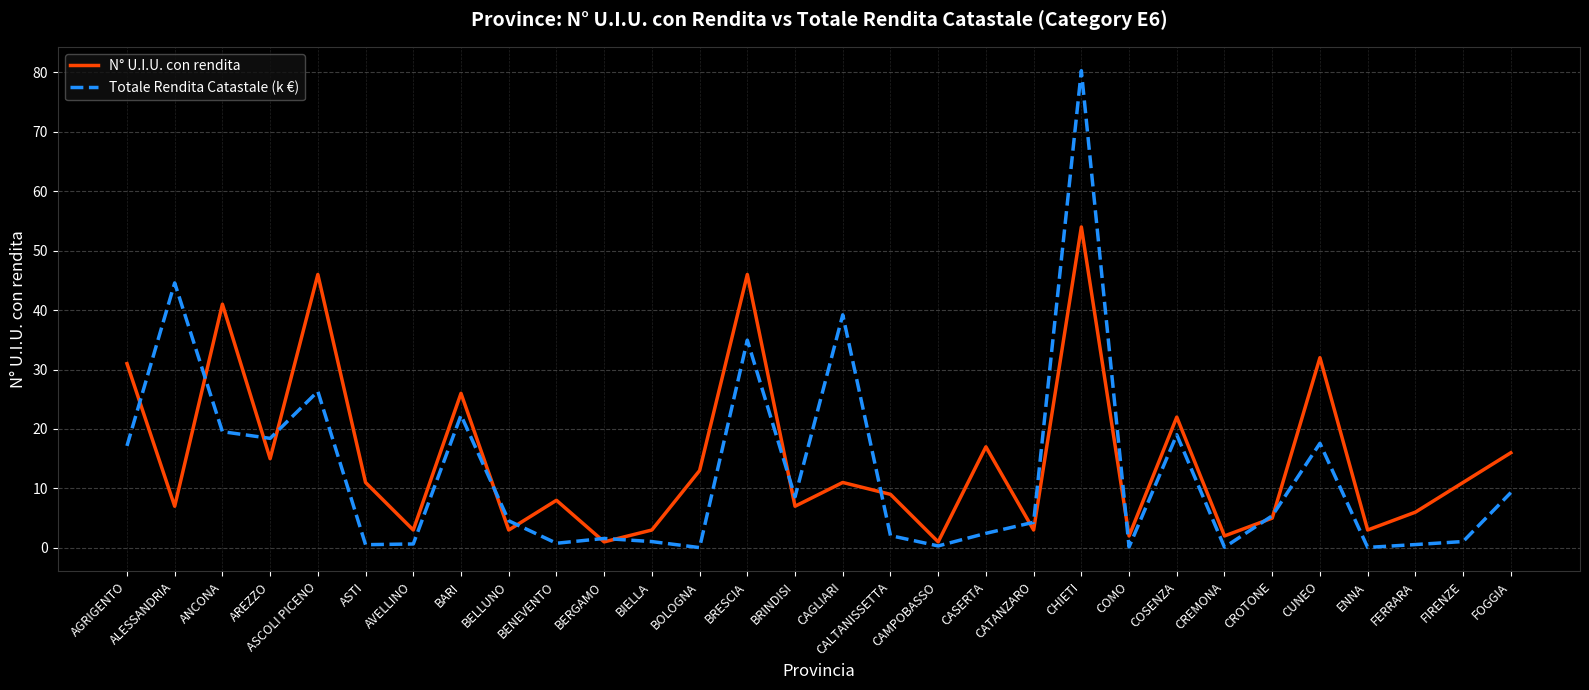

What is the spread (max minus min) of values at ASTI?

10.5